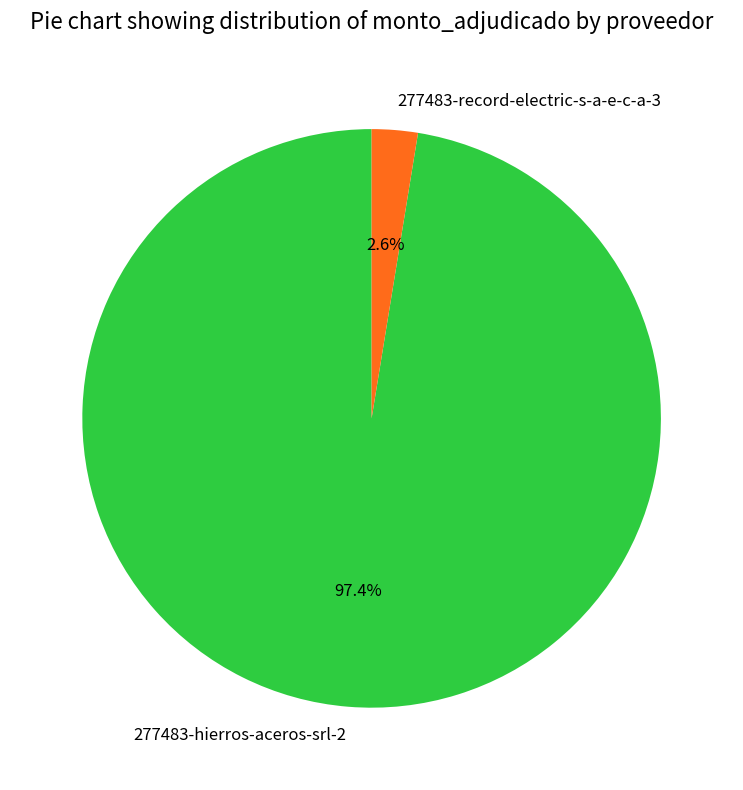

Combined, what portion of the pie is 277483-hierros-aceros-srl-2 and 277483-record-electric-s-a-e-c-a-3?

100.0%